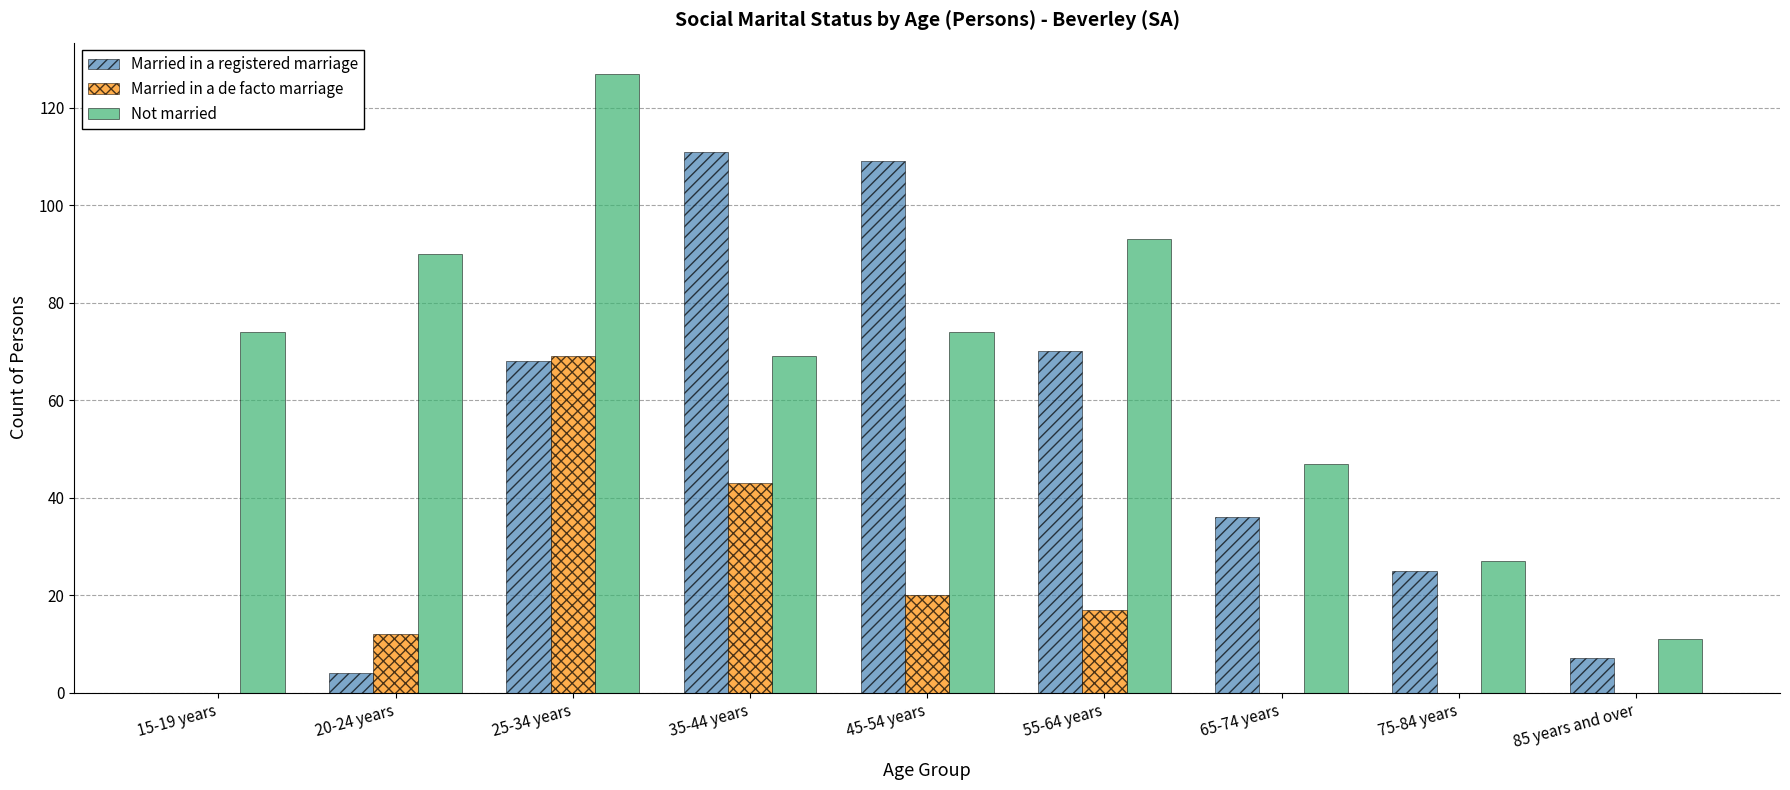

What is the sum of all Not married values?

612